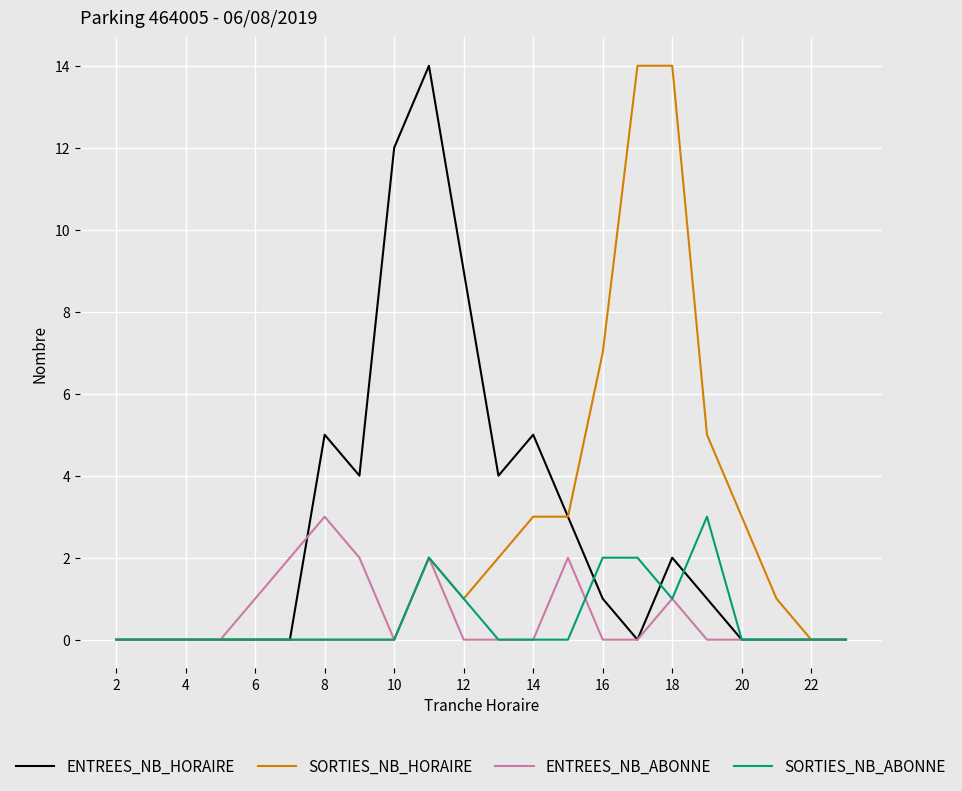

What is the sum of all ENTREES_NB_ABONNE values?

13